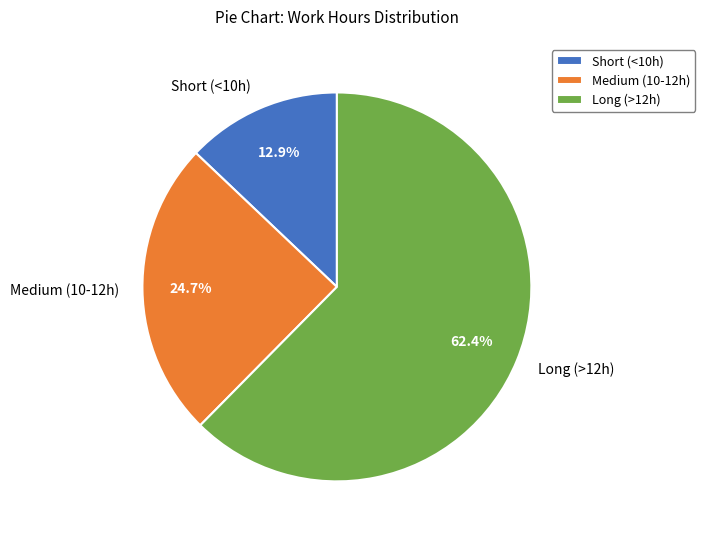

What percentage do Short (<10h) and Medium (10-12h) together represent?

37.6%